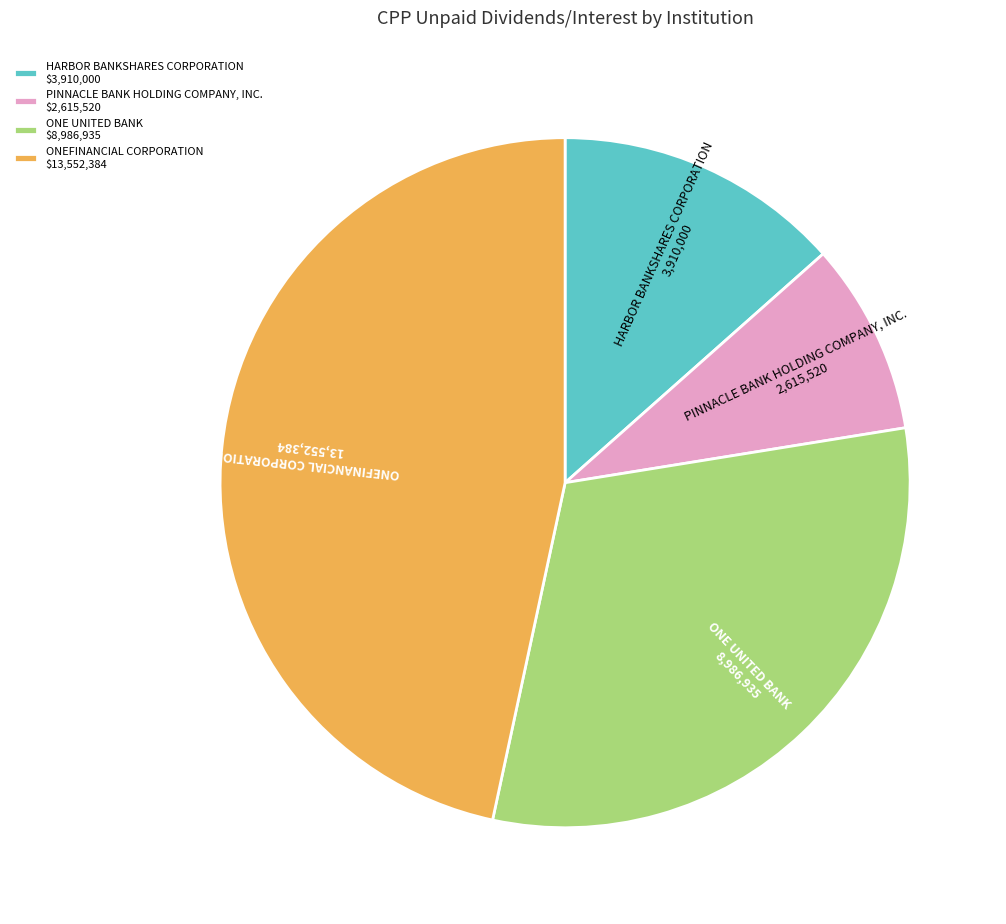

Is HARBOR BANKSHARES CORPORATION the majority of the pie?

No